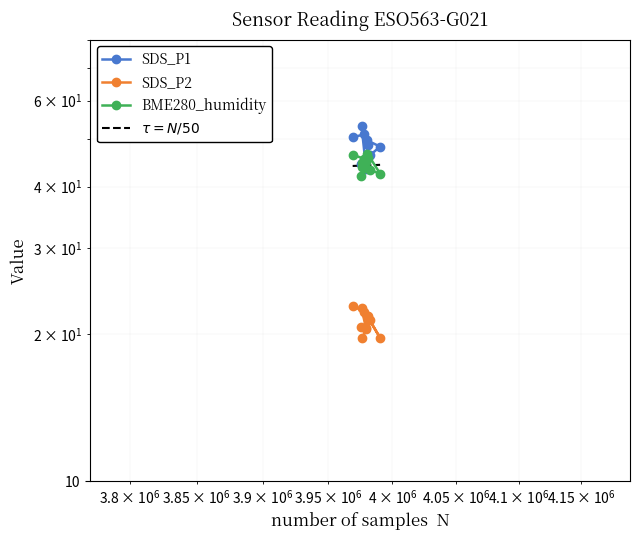

In SDS_P1, how many points are higher than both neighbors (excluding endpoints)?

2